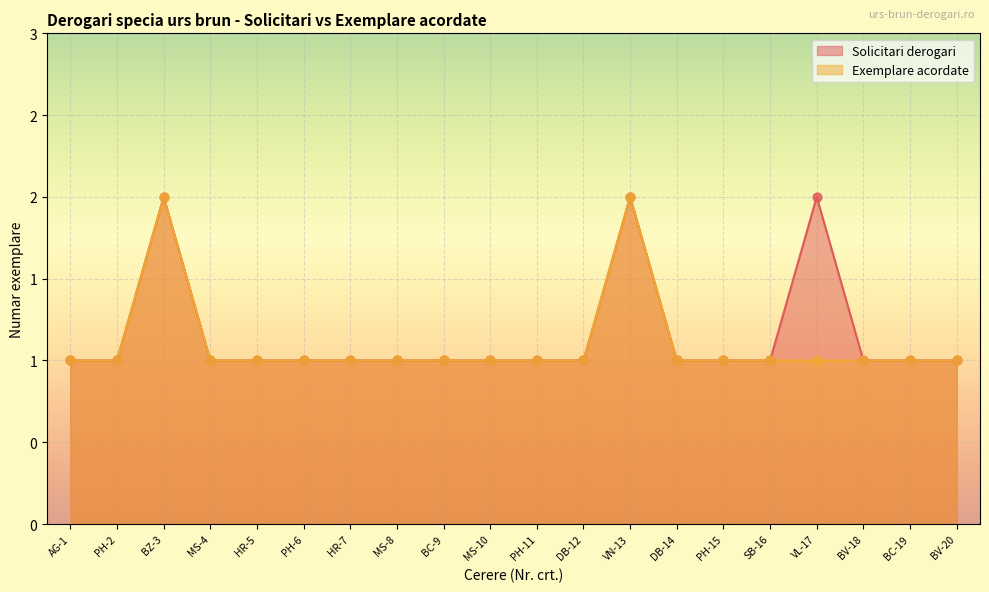

Which series has the largest total across all categories?

Solicitari derogari